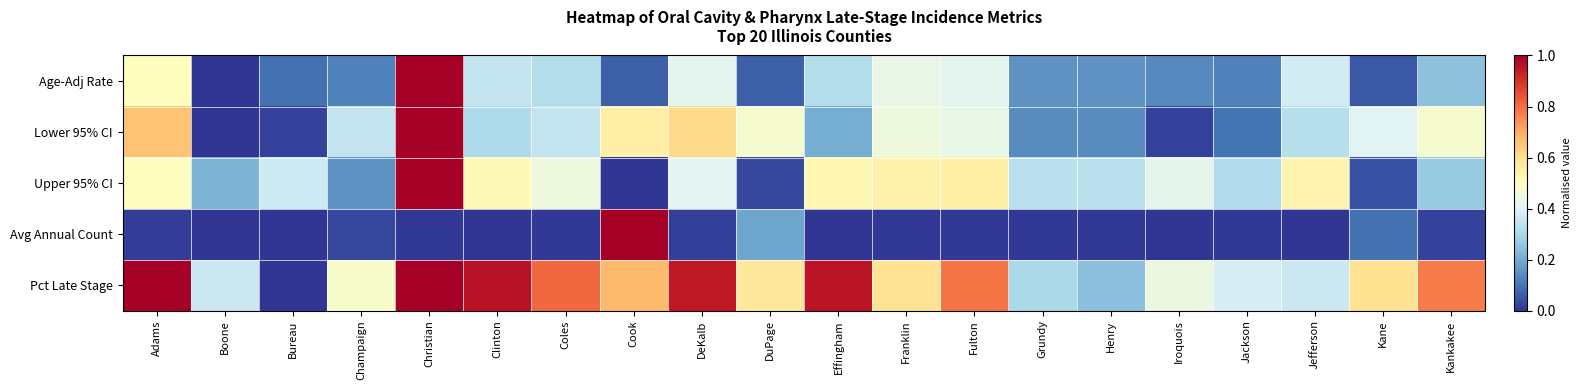

Reading right to left, list all the values displayed in this chart.

Age-Adj Rate: Kankakee=0.2	Kane=0.1	Jefferson=0.4	Jackson=0.1	Iroquois=0.1	Henry=0.2	Grundy=0.2	Fulton=0.4	Franklin=0.4	Effingham=0.3	DuPage=0.1	DeKalb=0.4	Cook=0.1	Coles=0.3	Clinton=0.3	Christian=1.0	Champaign=0.1	Bureau=0.1	Boone=0.0	Adams=0.5
Lower 95% CI: Kankakee=0.5	Kane=0.4	Jefferson=0.3	Jackson=0.1	Iroquois=0.0	Henry=0.1	Grundy=0.1	Fulton=0.4	Franklin=0.4	Effingham=0.2	DuPage=0.5	DeKalb=0.6	Cook=0.6	Coles=0.3	Clinton=0.3	Christian=1.0	Champaign=0.3	Bureau=0.0	Boone=0.0	Adams=0.7
Upper 95% CI: Kankakee=0.3	Kane=0.0	Jefferson=0.5	Jackson=0.3	Iroquois=0.4	Henry=0.3	Grundy=0.3	Fulton=0.5	Franklin=0.5	Effingham=0.5	DuPage=0.0	DeKalb=0.4	Cook=0.0	Coles=0.4	Clinton=0.5	Christian=1.0	Champaign=0.2	Bureau=0.4	Boone=0.2	Adams=0.5
Avg Annual Count: Kankakee=0.0	Kane=0.1	Jefferson=0.0	Jackson=0.0	Iroquois=0.0	Henry=0.0	Grundy=0.0	Fulton=0.0	Franklin=0.0	Effingham=0.0	DuPage=0.2	DeKalb=0.0	Cook=1.0	Coles=0.0	Clinton=0.0	Christian=0.0	Champaign=0.0	Bureau=0.0	Boone=0.0	Adams=0.0
Pct Late Stage: Kankakee=0.8	Kane=0.6	Jefferson=0.4	Jackson=0.4	Iroquois=0.4	Henry=0.2	Grundy=0.3	Fulton=0.8	Franklin=0.6	Effingham=1.0	DuPage=0.6	DeKalb=0.9	Cook=0.7	Coles=0.8	Clinton=1.0	Christian=1.0	Champaign=0.5	Bureau=0.0	Boone=0.4	Adams=1.0